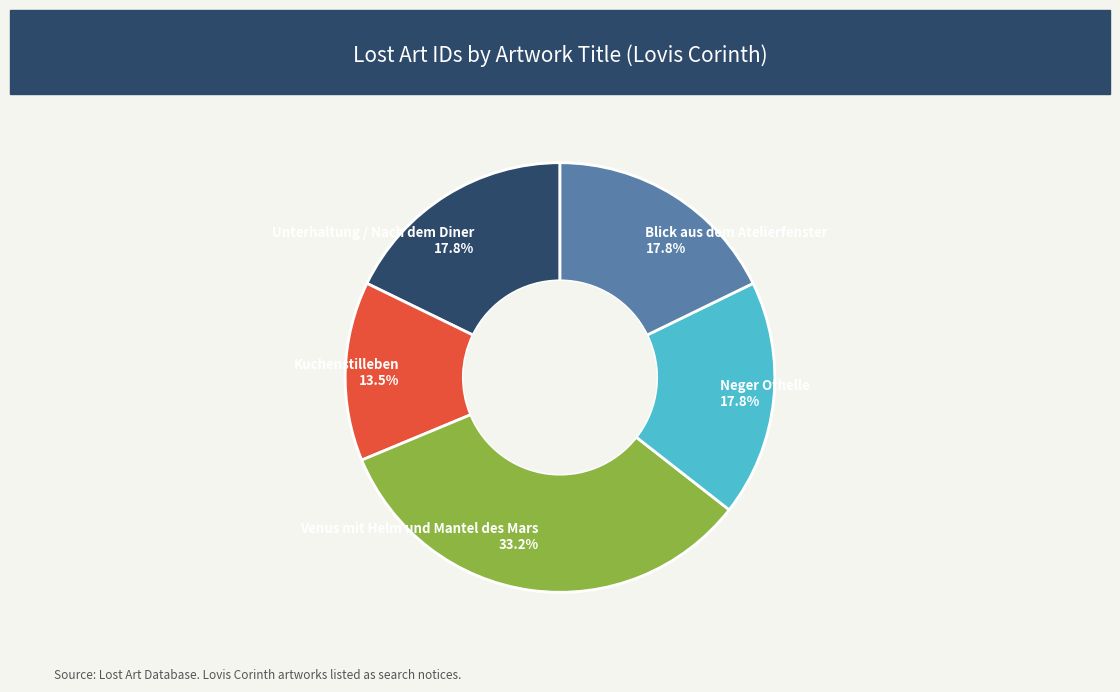

Which slice is the largest?

Venus mit Helm und Mantel des Mars